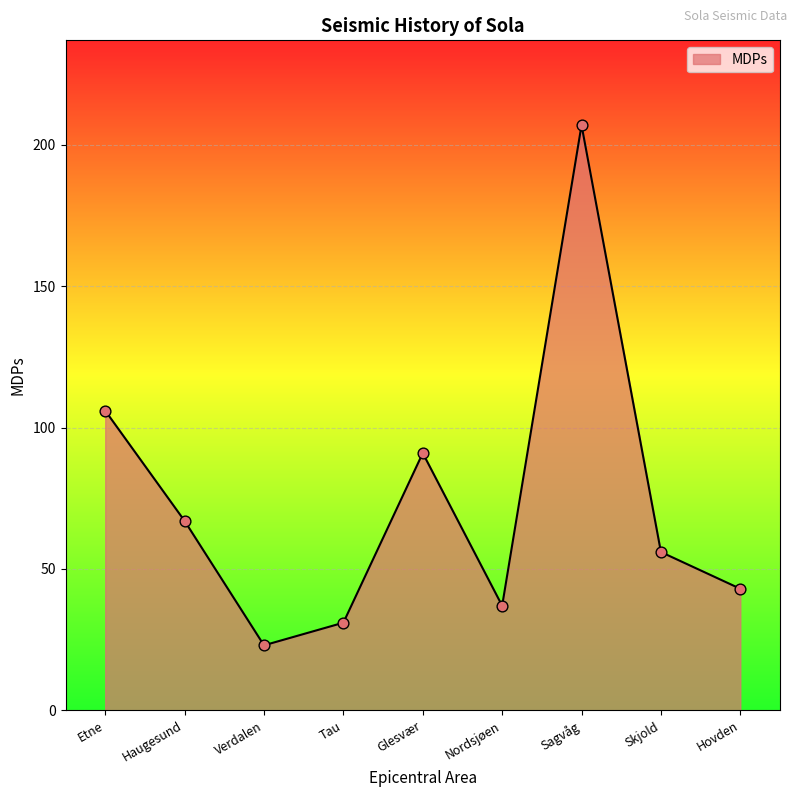

Which has a higher value, Verdalen or Glesvær?

Glesvær